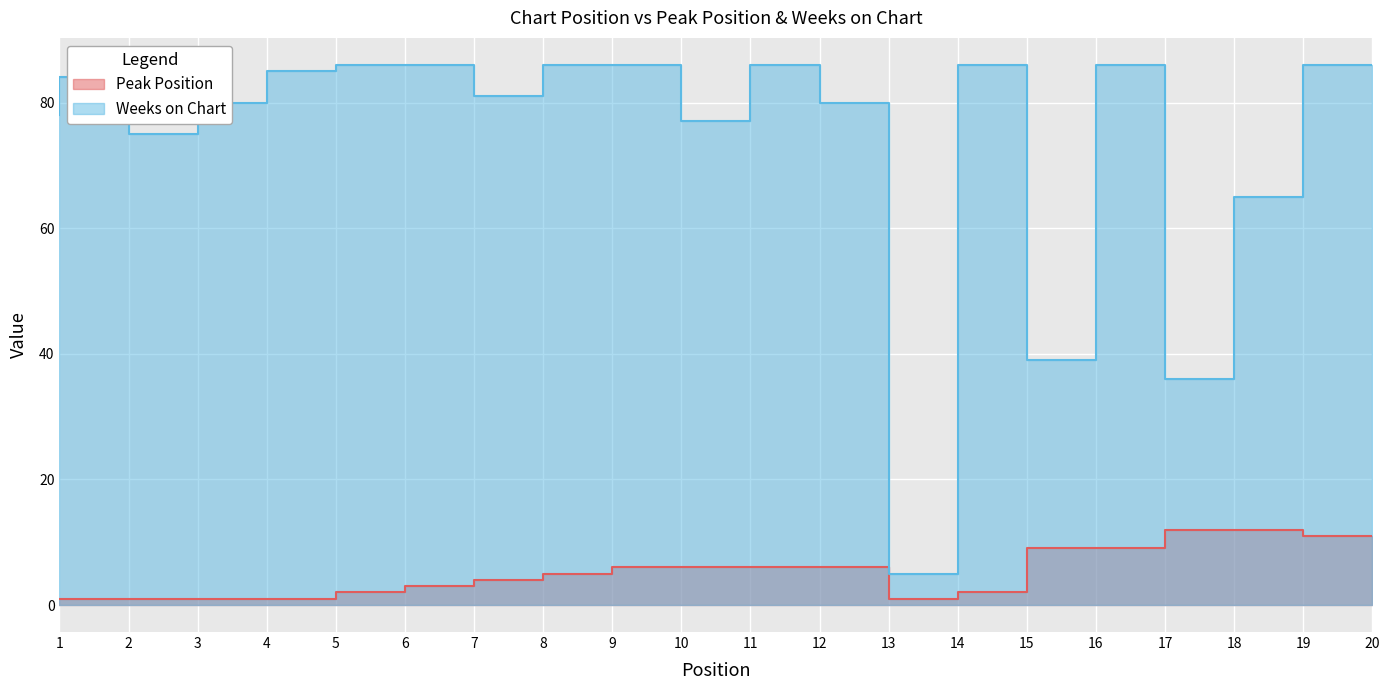

Which series has the largest total across all categories?

Weeks on Chart